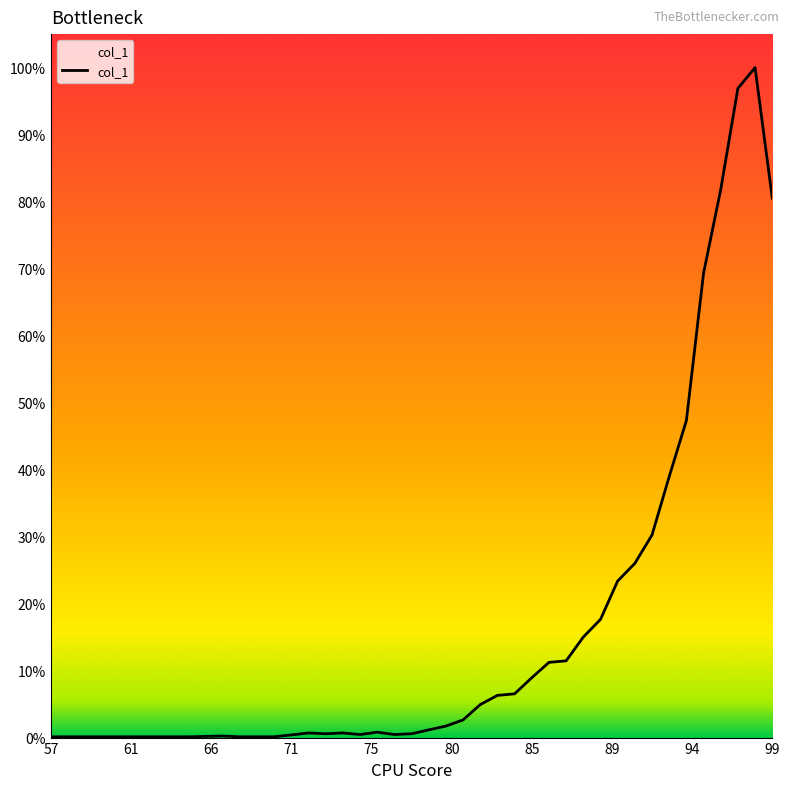

At which category does the chart reach its minimum across all series?

57